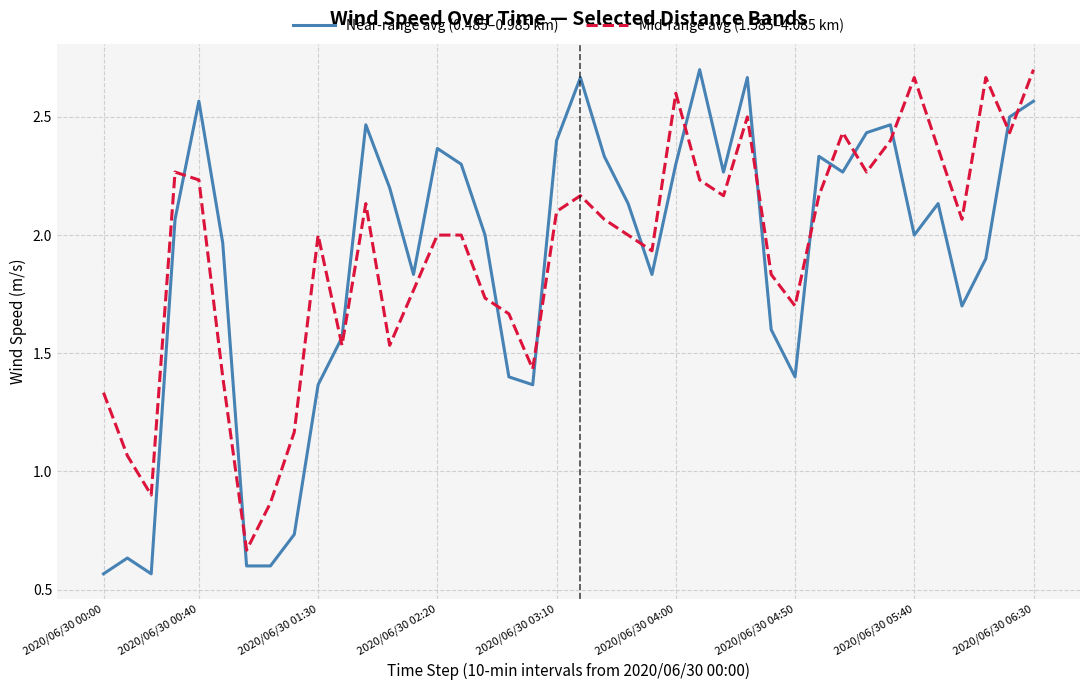

Which series has the widest spread of values?

Near-range avg (0.485–0.985 km)